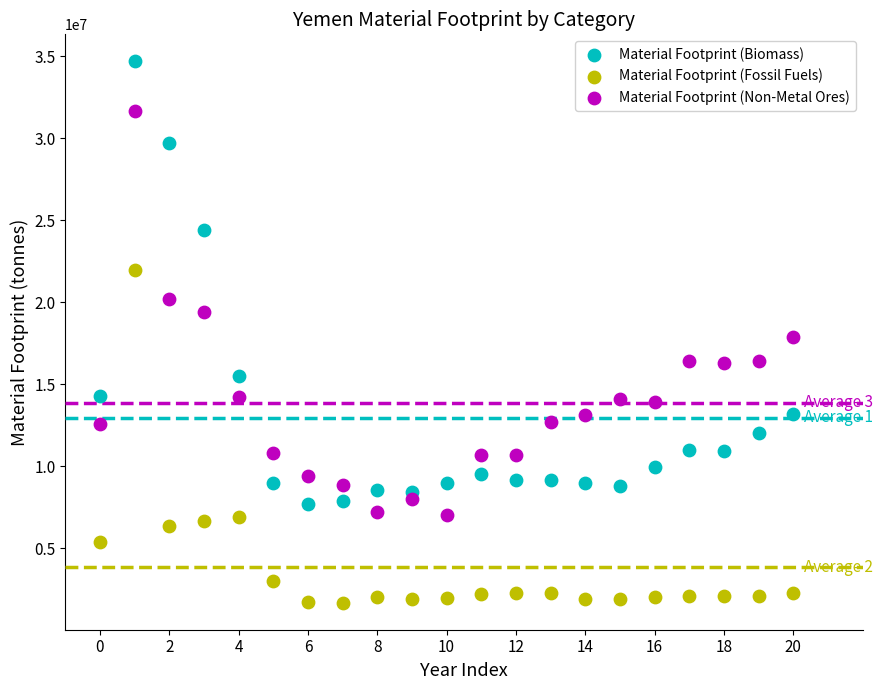

Which series reaches the maximum Y coordinate?

Material Footprint (Biomass)